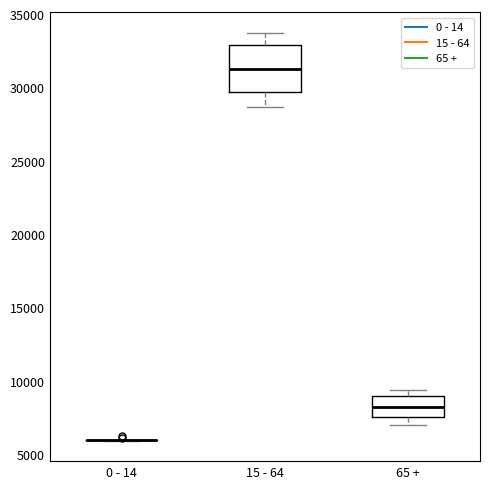

Reading left to right, transcribe this box plot: for each box, give where its median line is, the range the box spans, and where its two whiskers end, as read against the y-axis. The values are not printed on the chart, so give them approximately, as read against the axis.

0 - 14: box collapsed to a line at 6000, whiskers 6000 to 6000
15 - 64: median 31500, box 29500 to 33000, whiskers 28500 to 33500
65 +: median 8000, box 7500 to 9000, whiskers 7000 to 9500